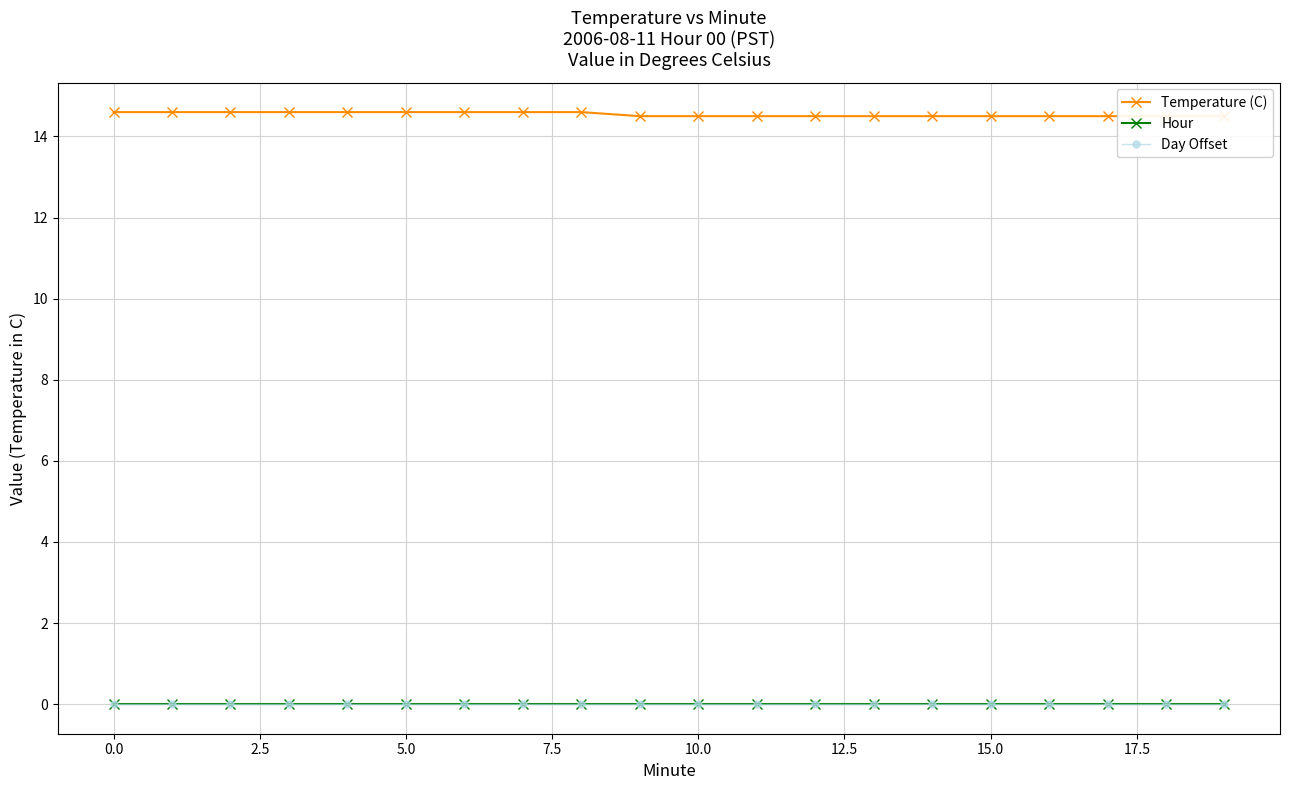

True or false: Hour and Day Offset intersect in this chart.

False